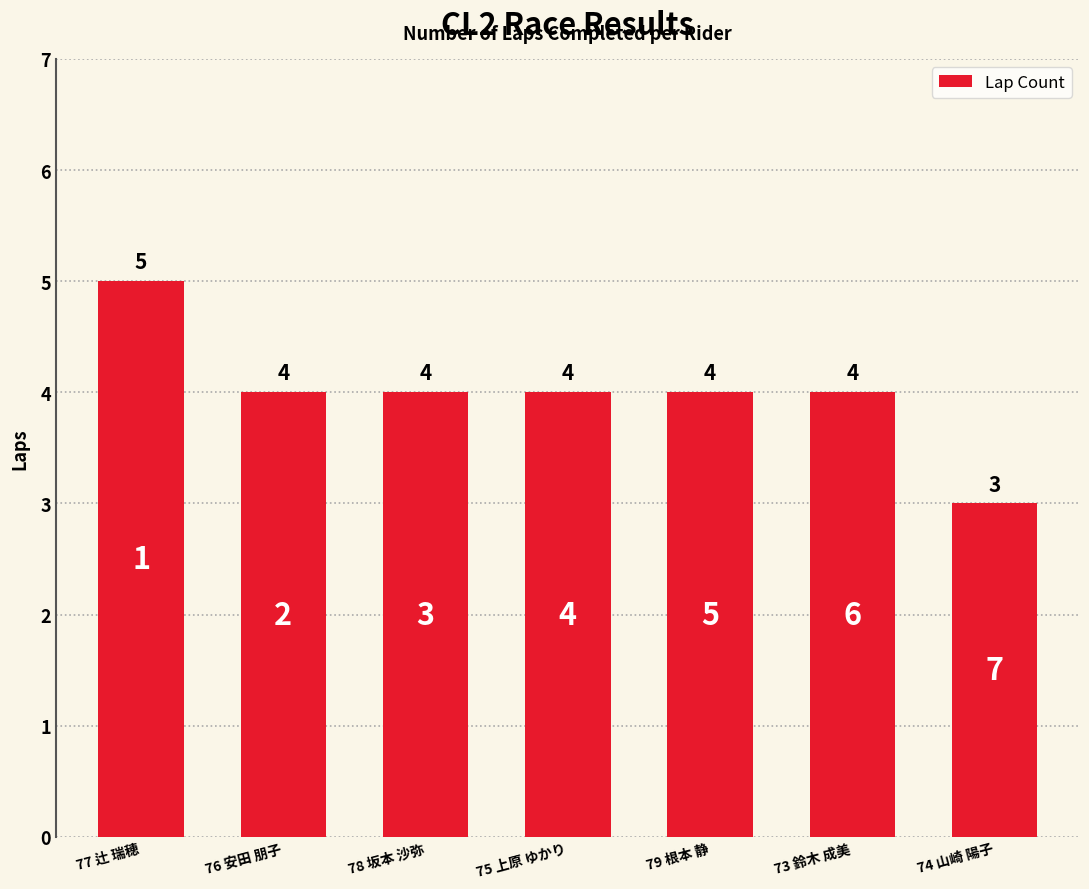

How many distinct data groups are displayed?

1